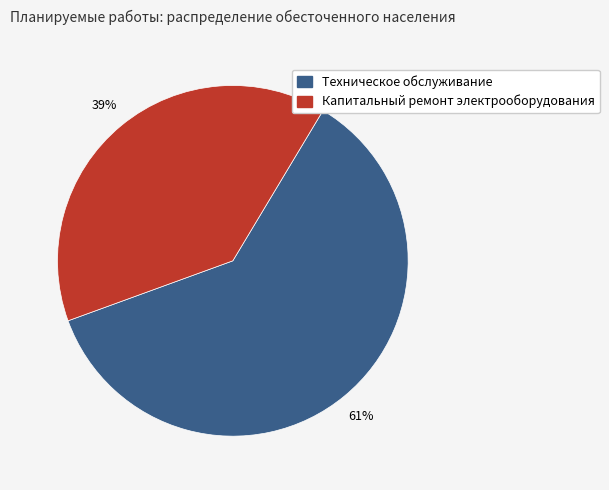

Is there any slice that represents more than half of the pie?

Yes